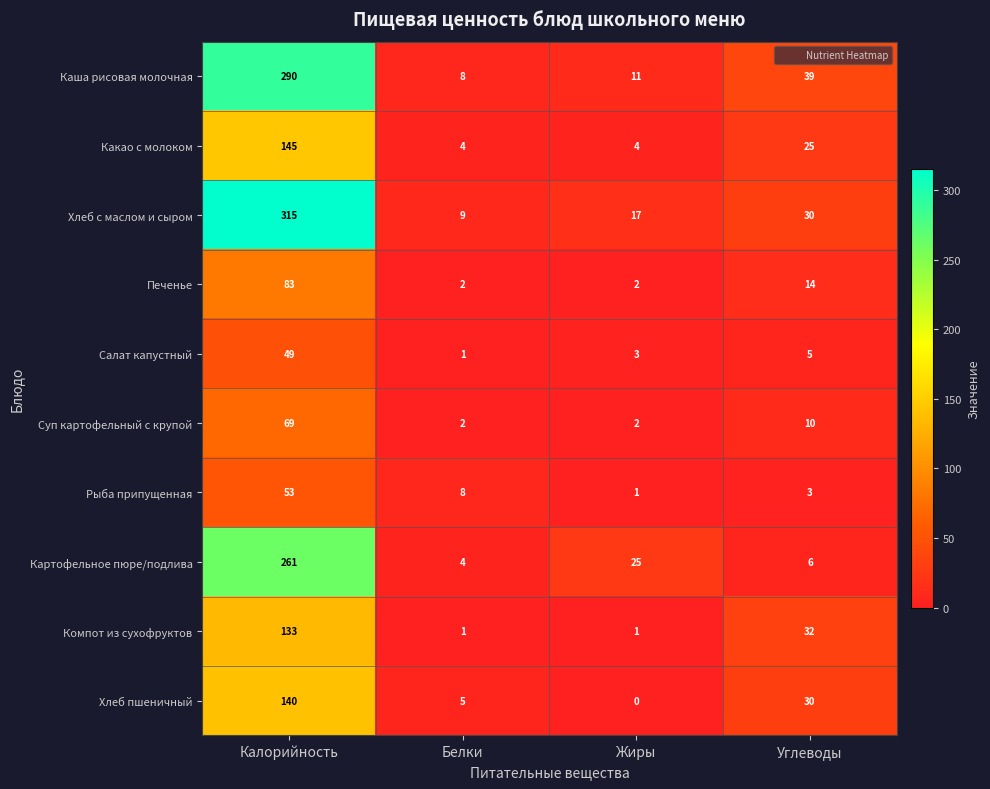

The value of Компот из сухофруктов at Углеводы is 57. True or false?

False